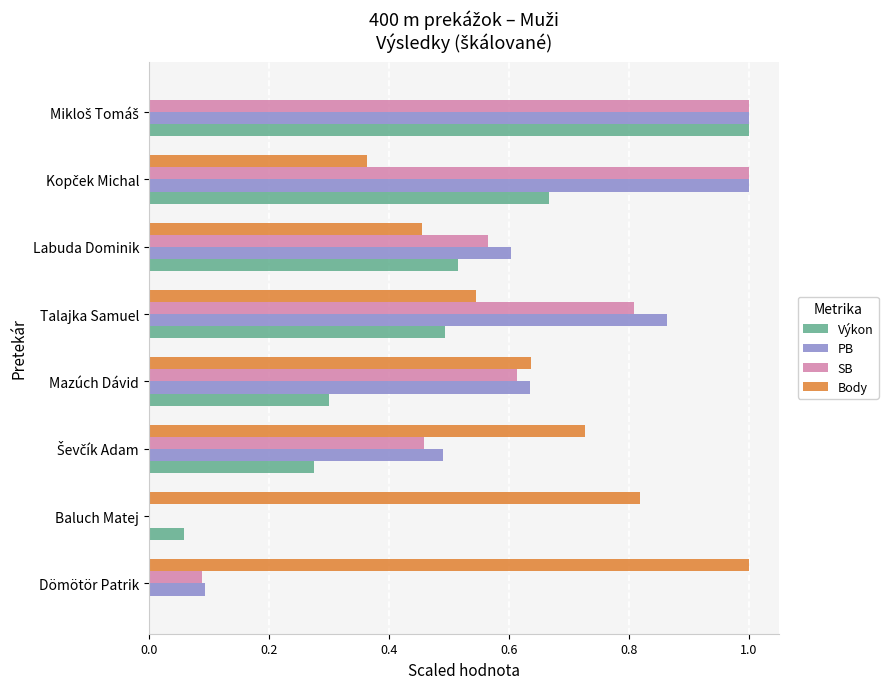

What is the total value across all series at Talajka Samuel?

2.7